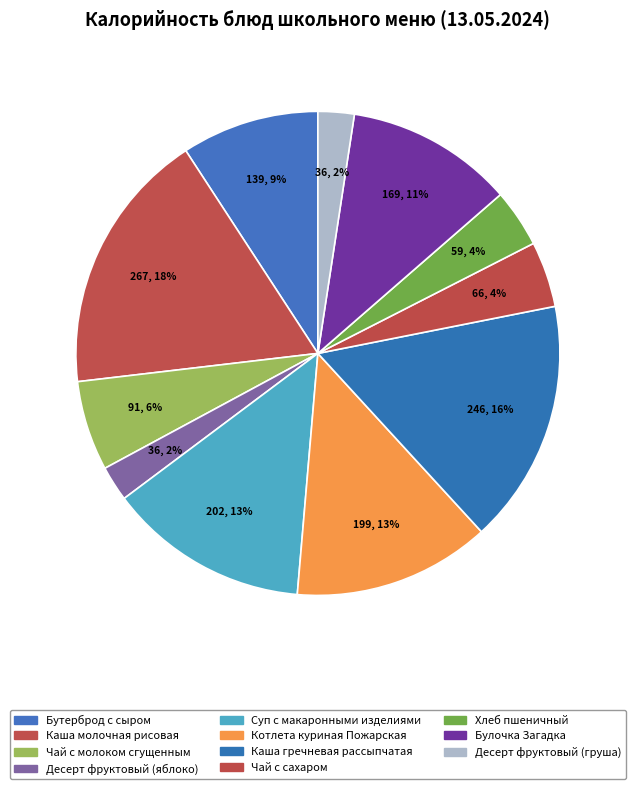

Which has a higher value, Каша гречневая рассыпчатая or Каша молочная рисовая?

Каша молочная рисовая